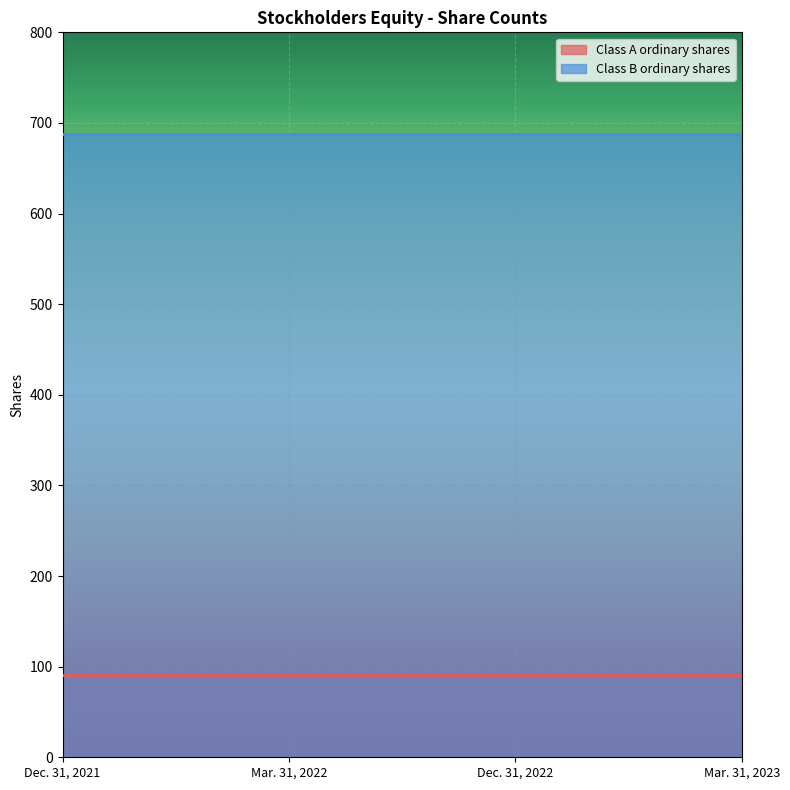

Reading left to right, what are all the values shown in this chart?

Class A ordinary shares: 91	91	91	91
Class B ordinary shares: 688	688	688	688